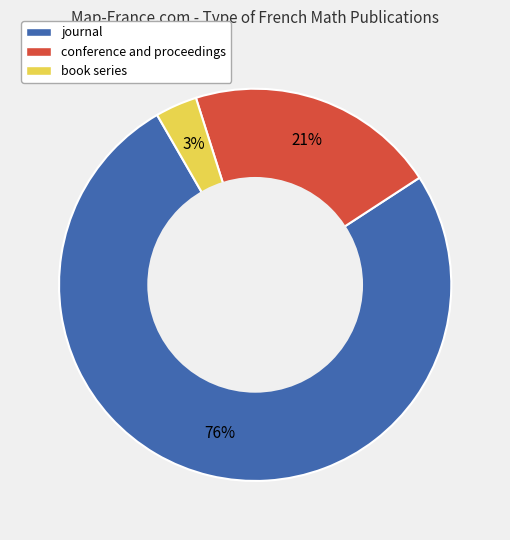

Is it true that journal is 84% of the pie?

False